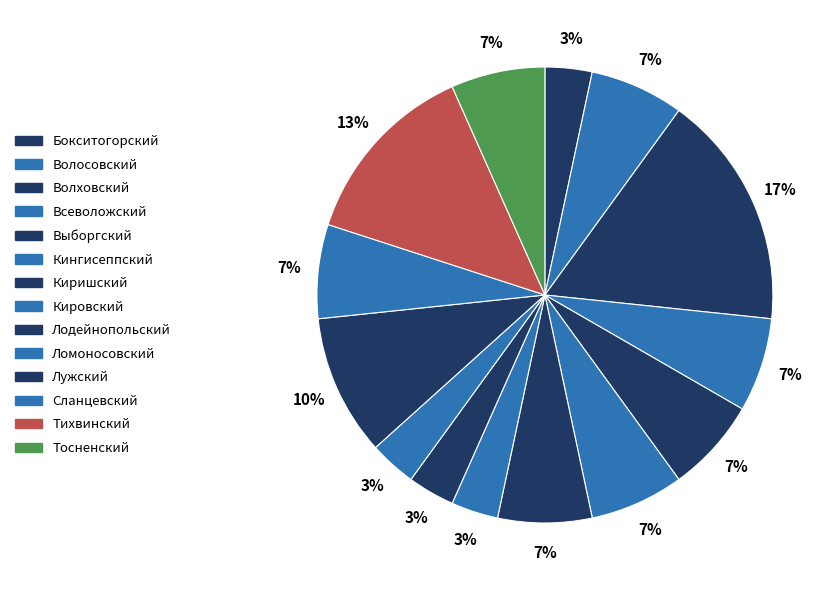

How many slices are in this pie chart?

14